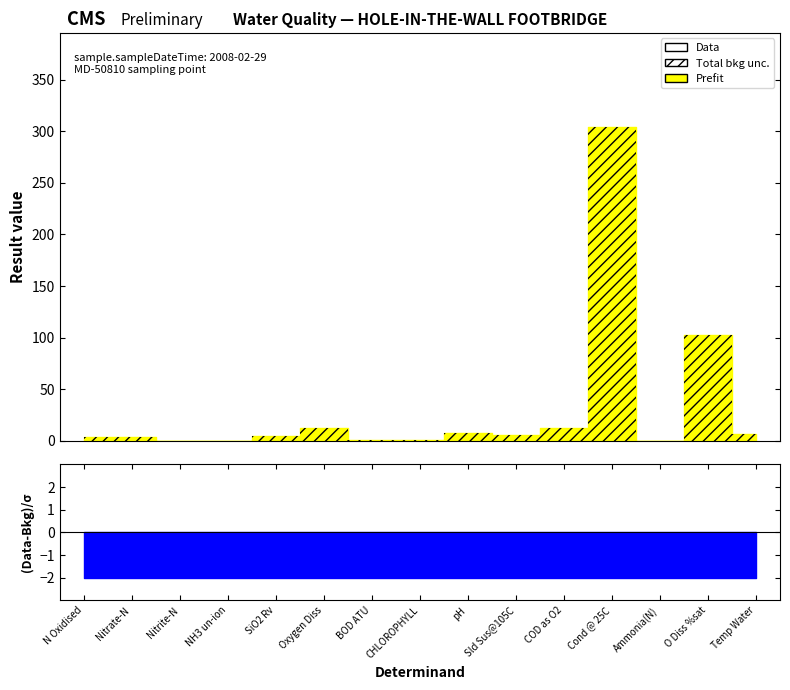

True or false: Prefit and Total bkg unc. intersect in this chart.

False